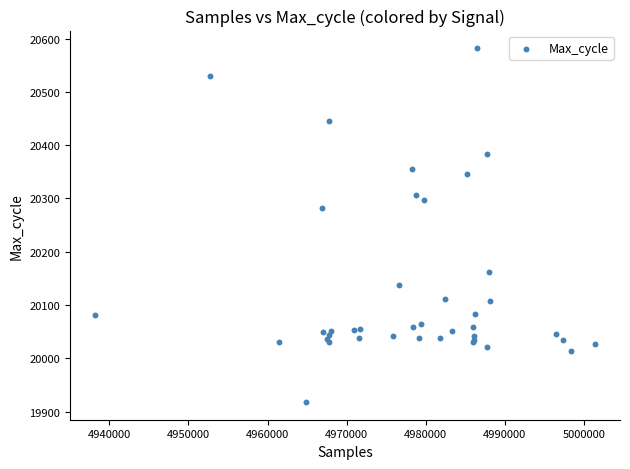

What Y value in the scatter plot is closest to 20250?

20282